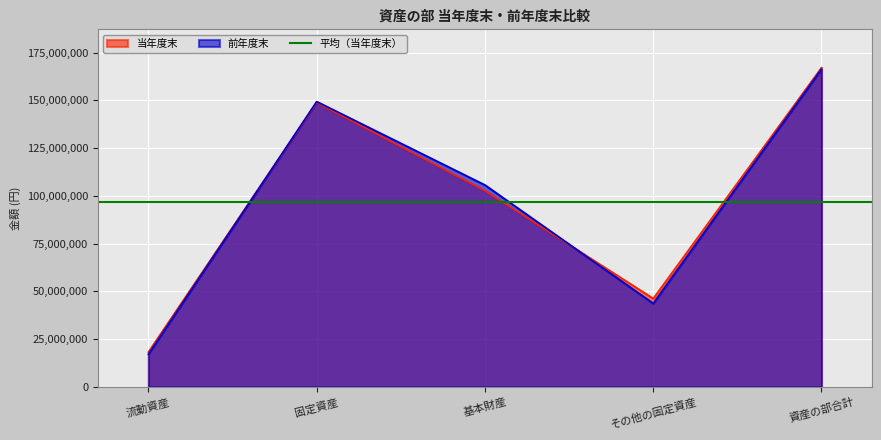

Reading left to right, list all the values displayed in this chart.

当年度末: 流動資産=18220762	固定資産=148882805	基本財産=102660855	その他の固定資産=46221950	資産の部合計=167103567
前年度末: 流動資産=17053937	固定資産=149317071	基本財産=105657855	その他の固定資産=43659216	資産の部合計=166371008